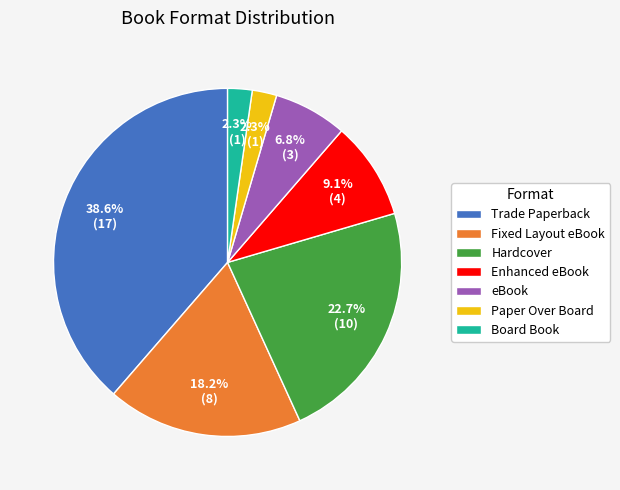

Which category has the biggest portion of the pie?

Trade Paperback